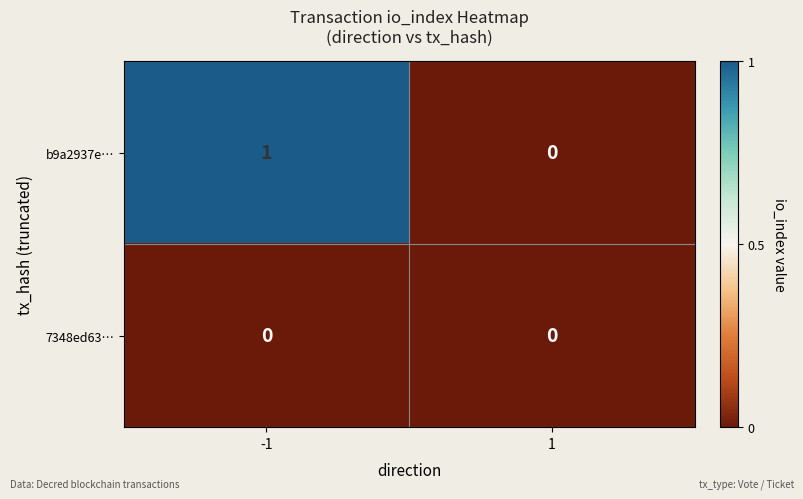

Rank the series by their maximum value, from lowest to highest.

7348ed63…, b9a2937e…